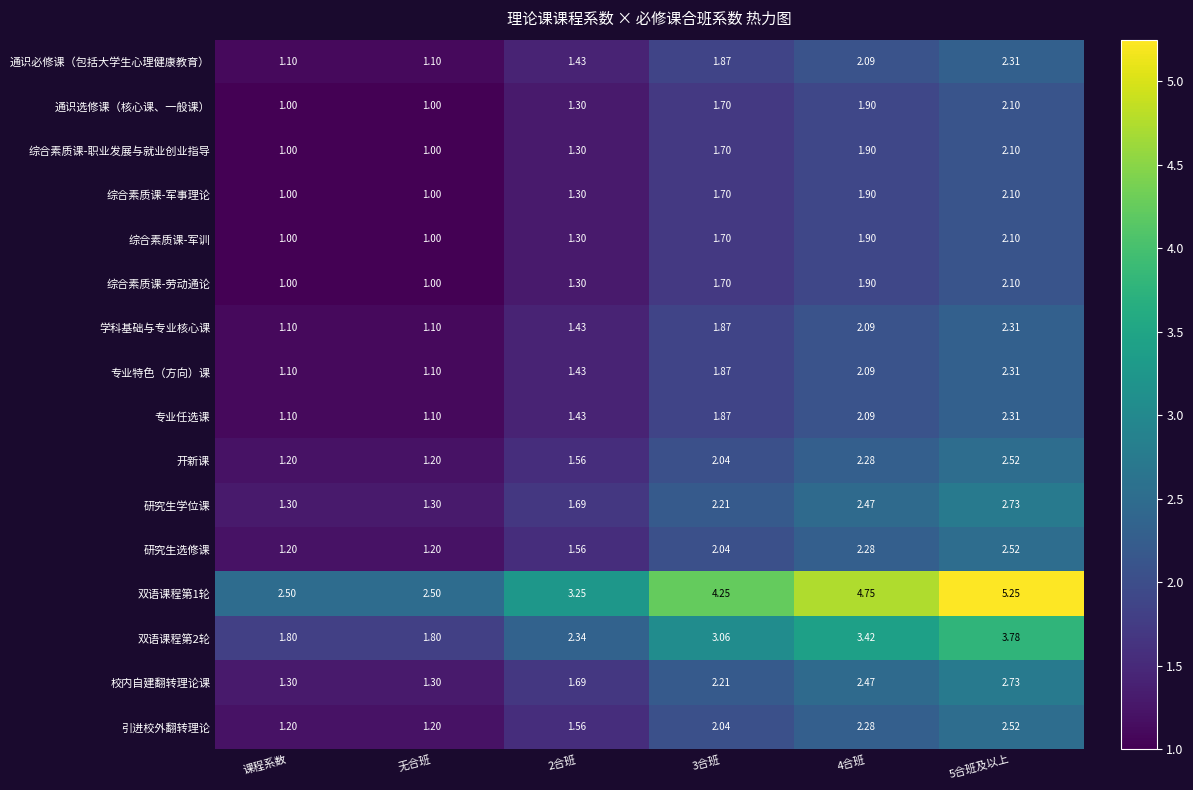

Is the value of 专业任选课 at 2合班 greater than the value of 综合素质课-军事理论 at 课程系数?

Yes